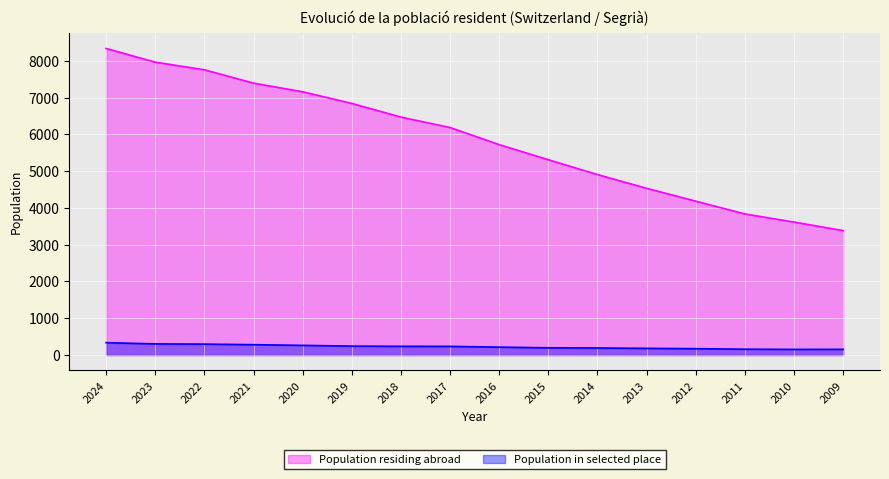

Reading left to right, transcribe all the data shown in this chart.

Population residing abroad: 8334	7962	7755	7392	7157	6840	6469	6185	5720	5310	4906	4533	4183	3836	3615	3383
Population in selected place: 337	303	297	282	263	243	237	236	215	197	192	182	173	159	153	155